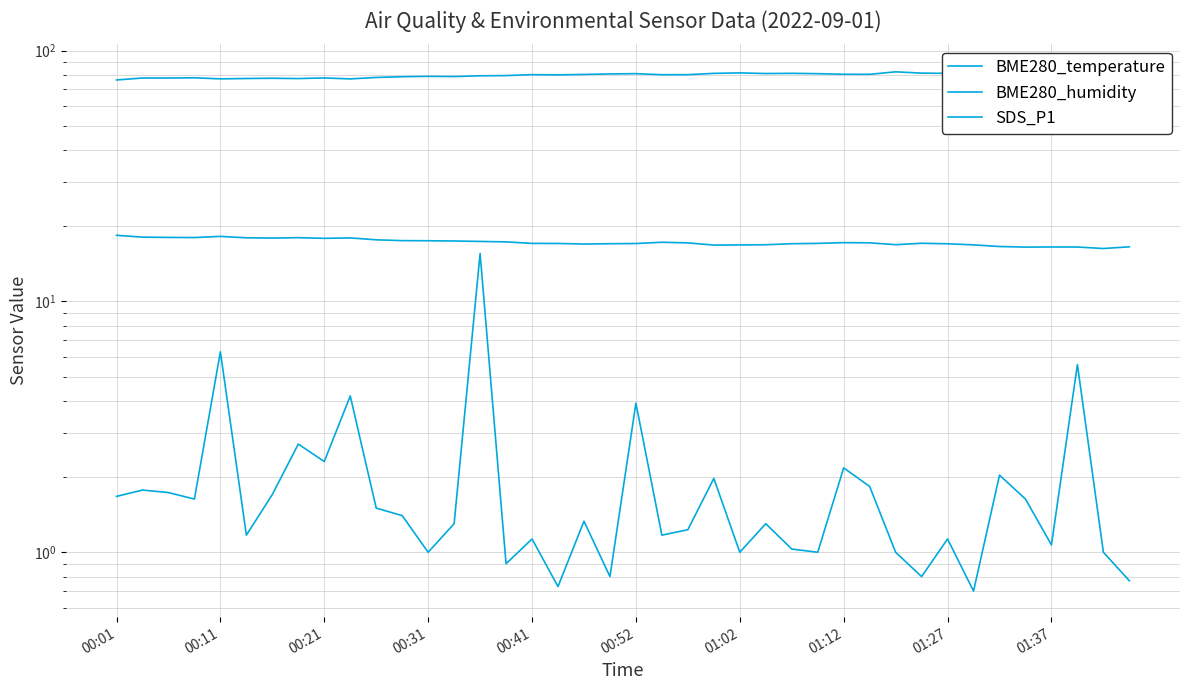

Which series has the largest range (max minus min)?

SDS_P1